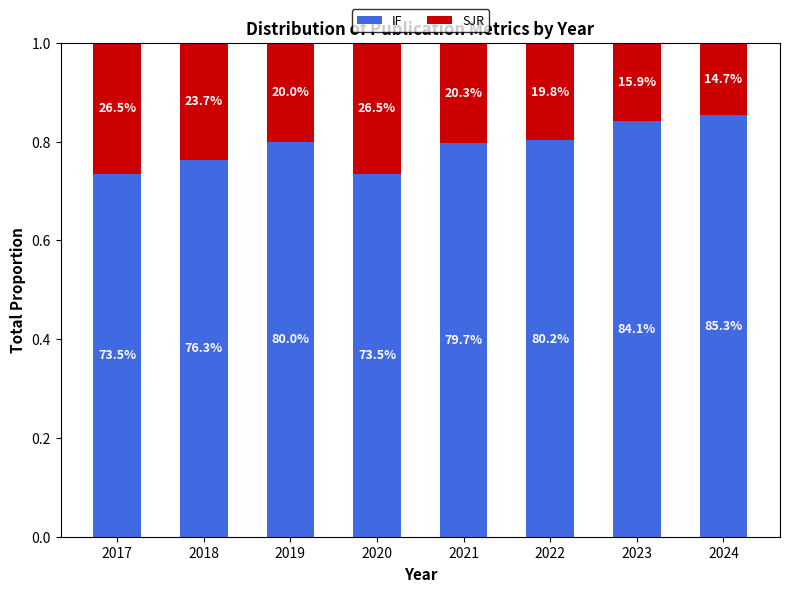

The IF series shows 1.2 at 2023. True or false?

False